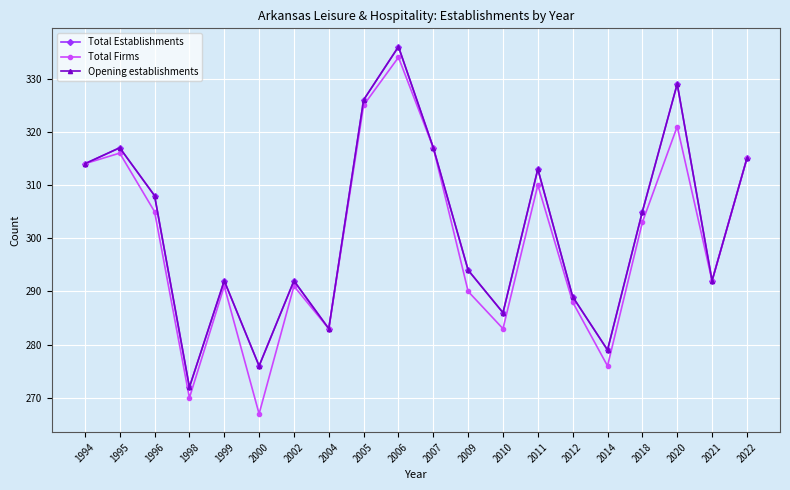

At how many categories does at least one series exceed 316?

5